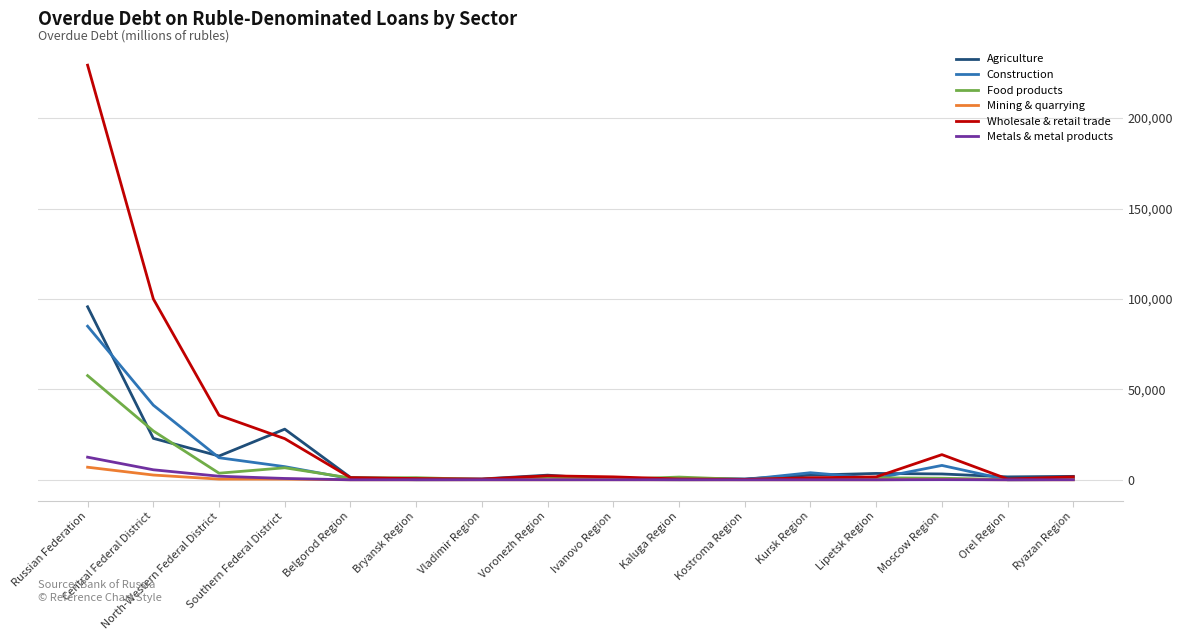

What is the maximum value shown in the chart?

229266